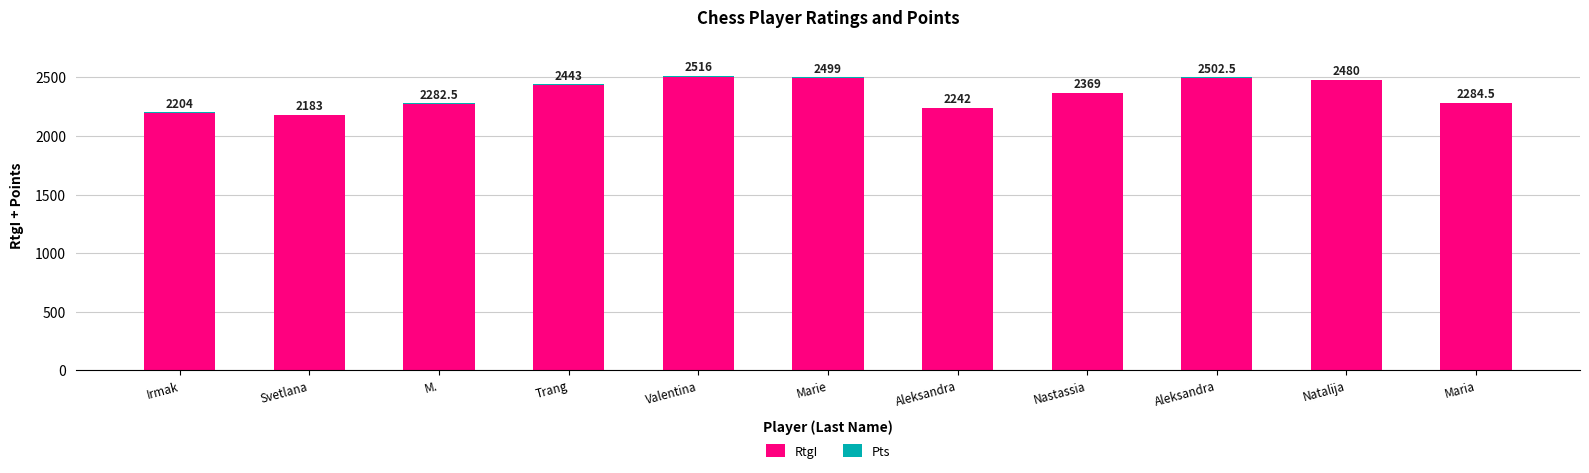

The RtgI series shows 2492.0 at Marie. True or false?

True